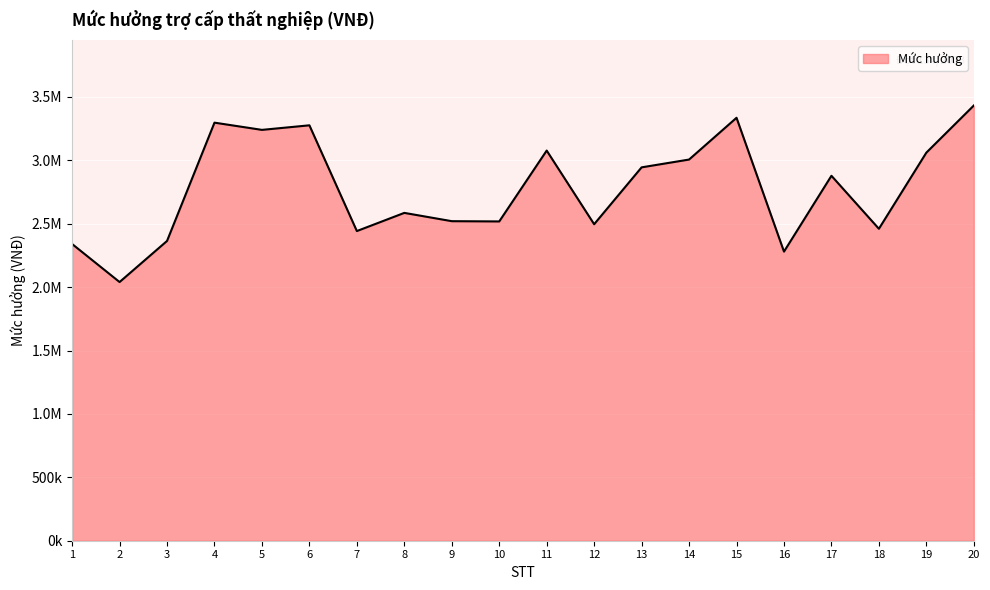

Is this an area chart (filled region under the line)?

Yes